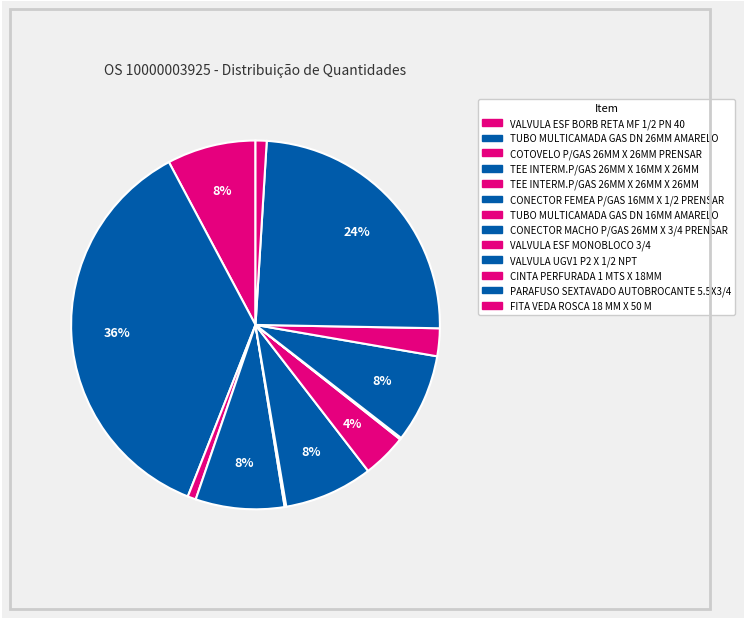

How many segments does this pie chart have?

13